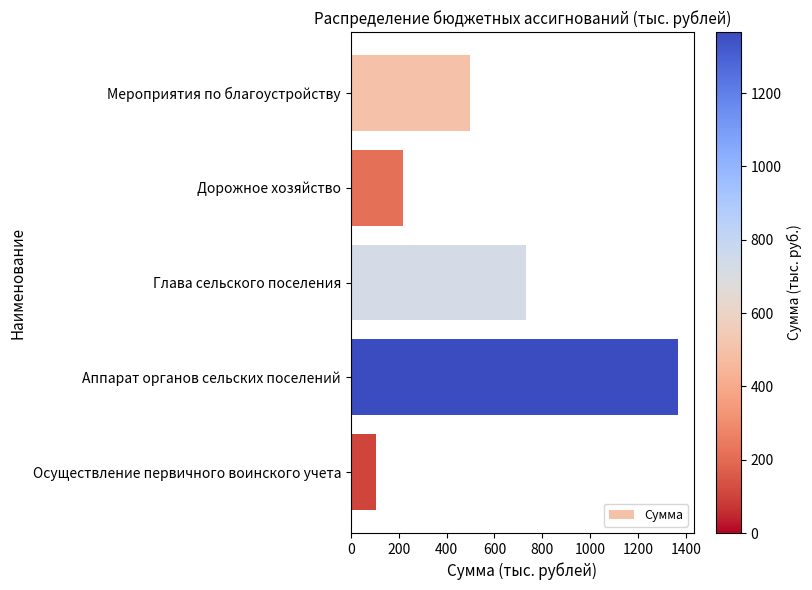

List the labels in order of value, largest first.

Аппарат органов сельских поселений, Глава сельского поселения, Мероприятия по благоустройству, Дорожное хозяйство, Осуществление первичного воинского учета